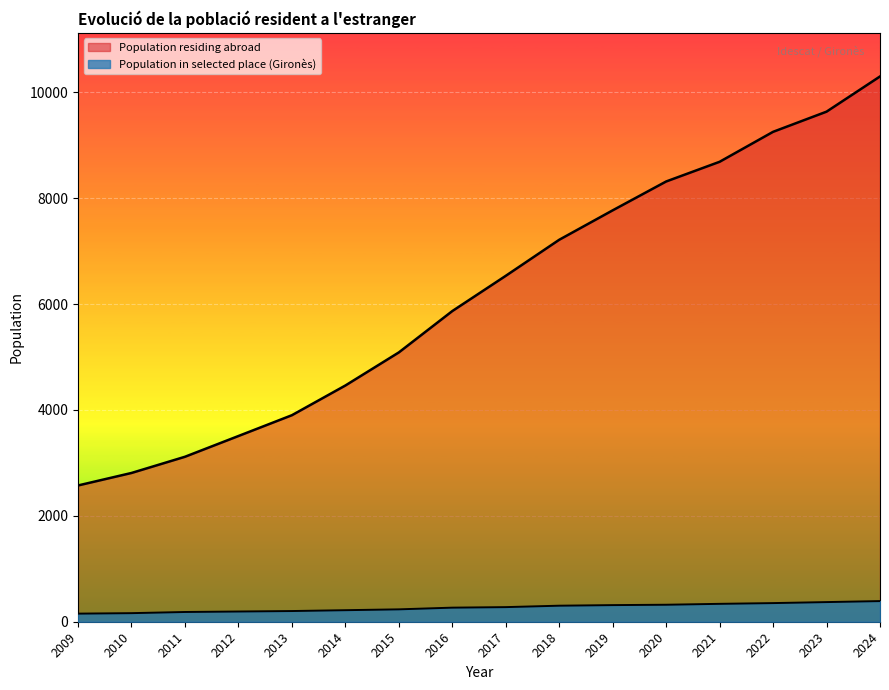

What is the sum of all Population in selected place (Gironès) values?

4277